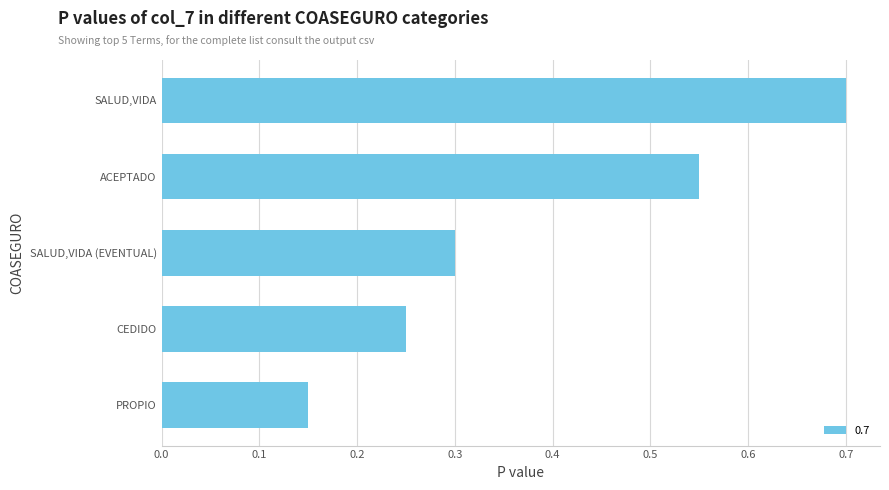

True or false: the data shows 0.7 at SALUD,VIDA.

True